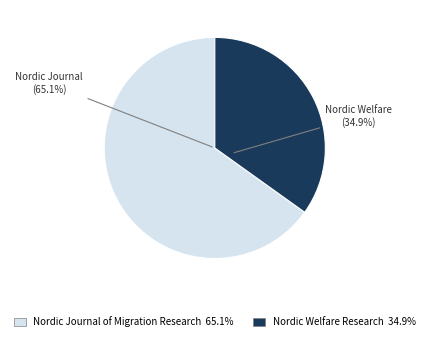

Approximately how many times larger is the value at Nordic Welfare Research compared to Nordic Journal of Migration Research?

0.5